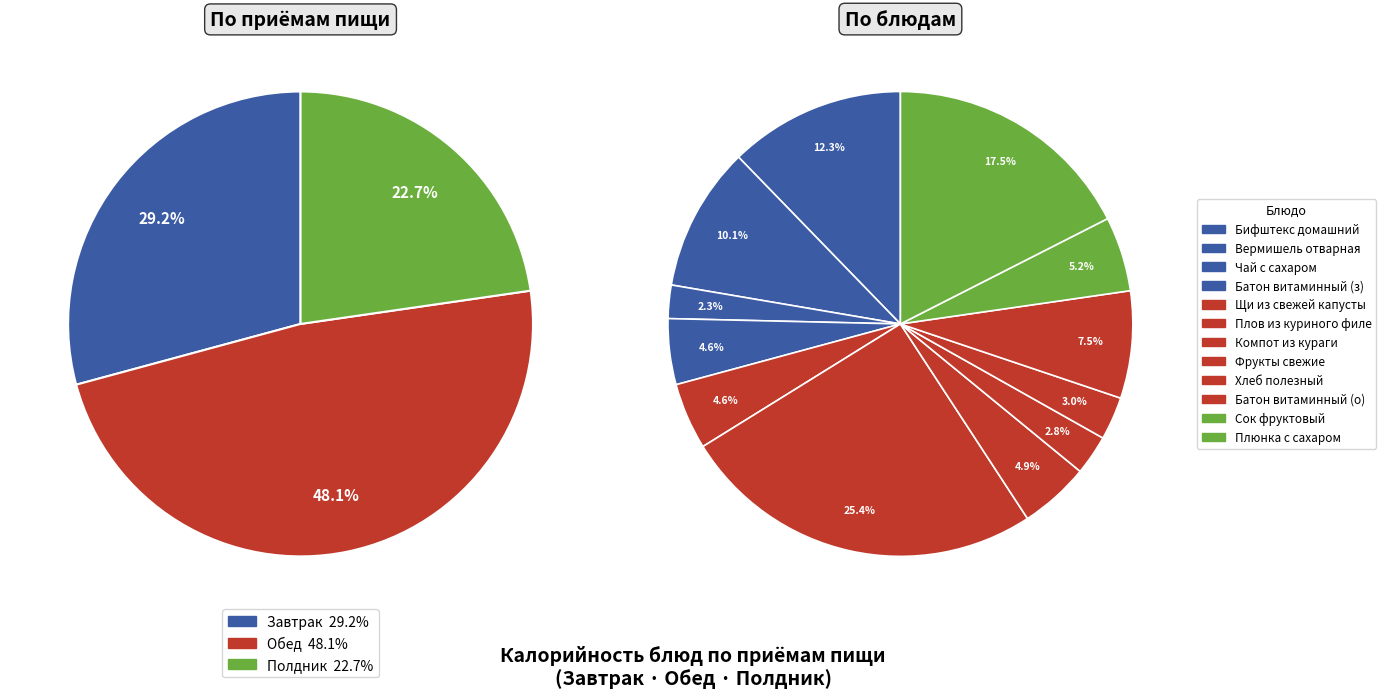

Which category has the smallest portion of the pie?

Завтрак (гор.напиток) Чай с сахаром